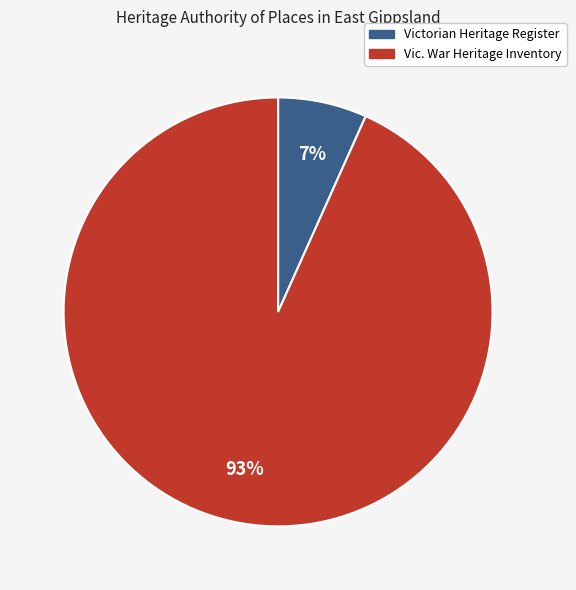

Is there a majority slice in this chart?

Yes